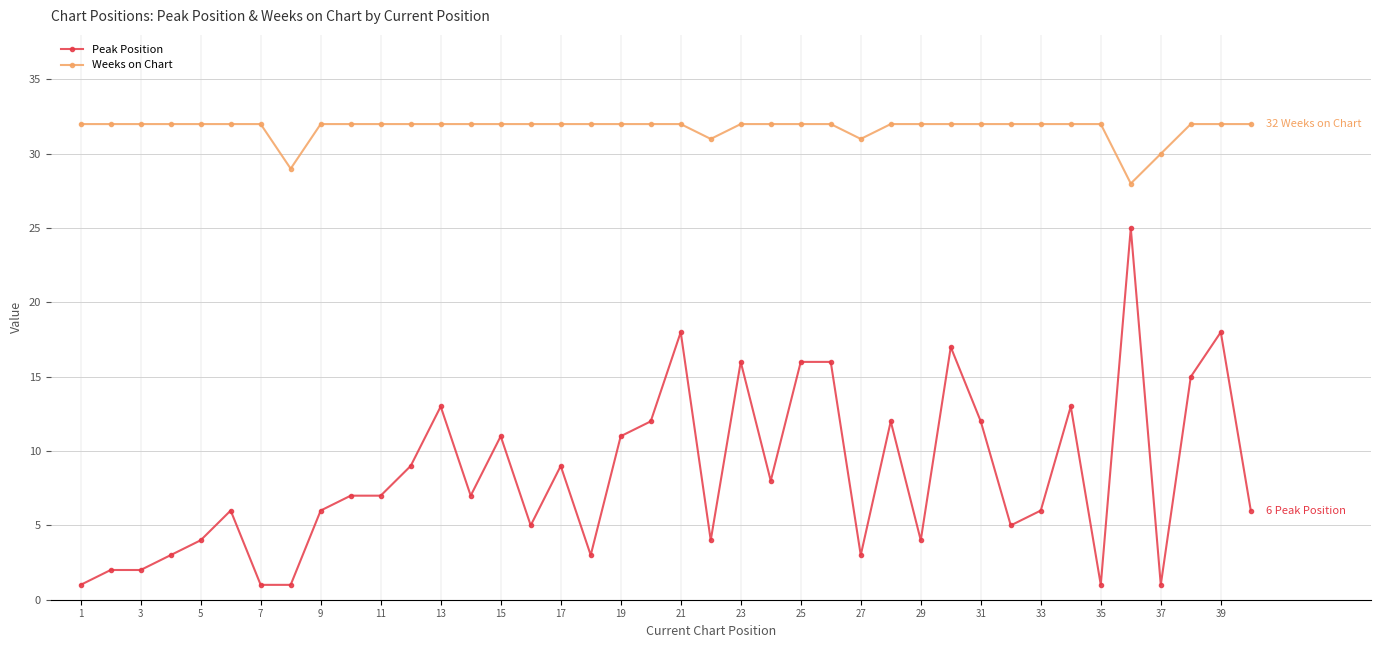

What is the difference between the maximum and minimum values in the Peak Position series?

24